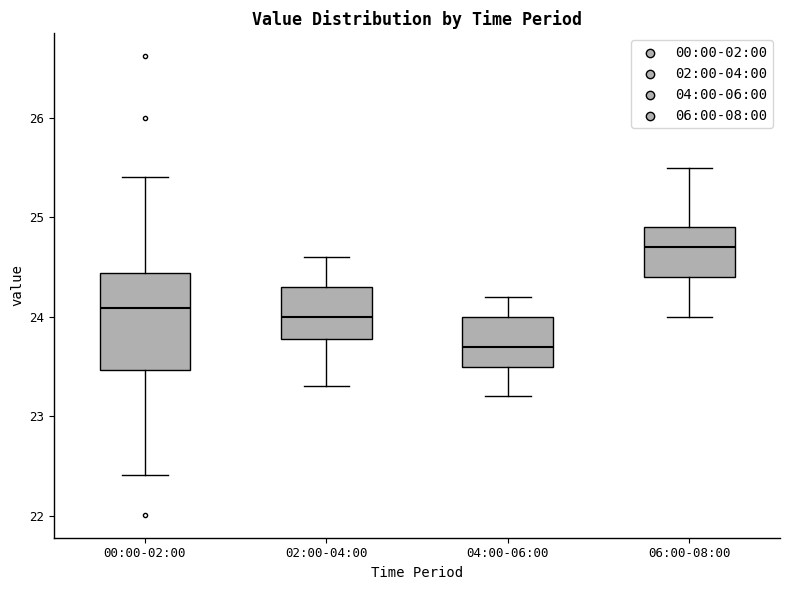

Reading left to right, transcribe this box plot: for each box, give where its median line is, the range the box spans, and where its two whiskers end, as read against the y-axis. The values are not printed on the chart, so give them approximately, as read against the axis.

00:00-02:00: median 24.1, box 23.5 to 24.4, whiskers 22.4 to 25.4
02:00-04:00: median 24.0, box 23.8 to 24.3, whiskers 23.3 to 24.6
04:00-06:00: median 23.7, box 23.5 to 24.0, whiskers 23.2 to 24.2
06:00-08:00: median 24.7, box 24.4 to 24.9, whiskers 24.0 to 25.5